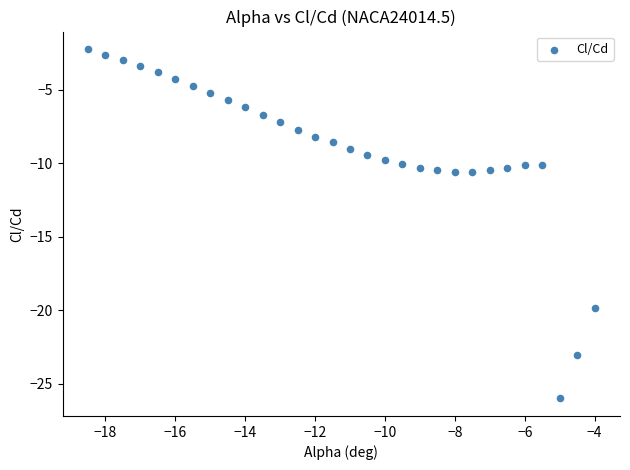

What is the range of Y values (max minus min)?

23.8